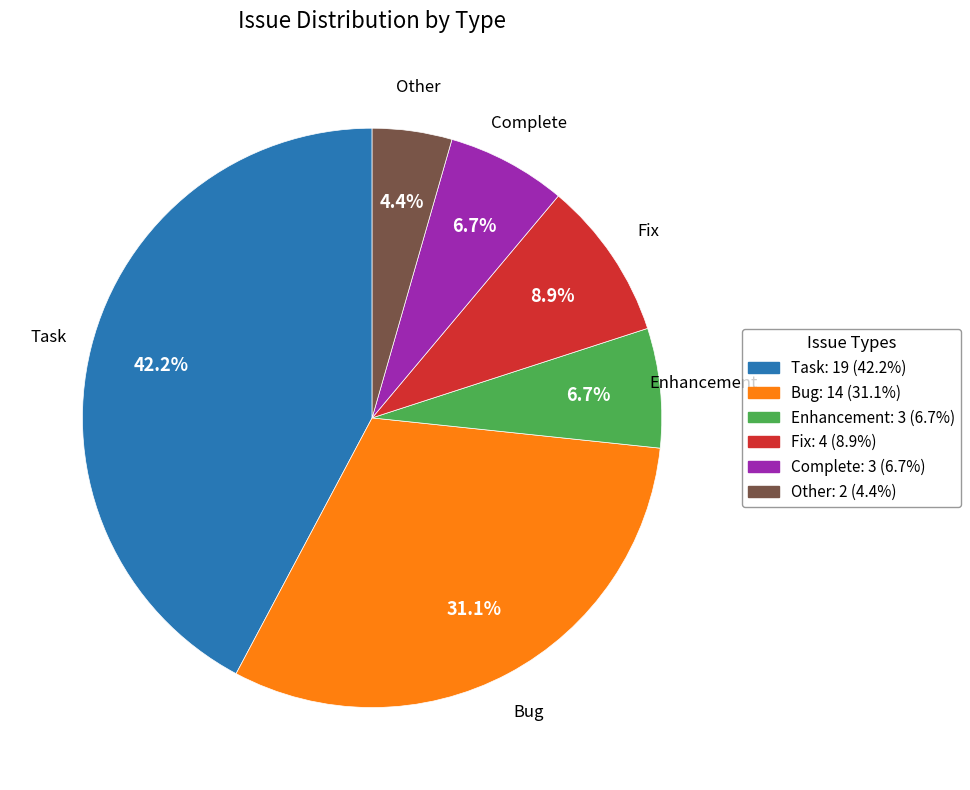

Count the number of slices in the pie.

6